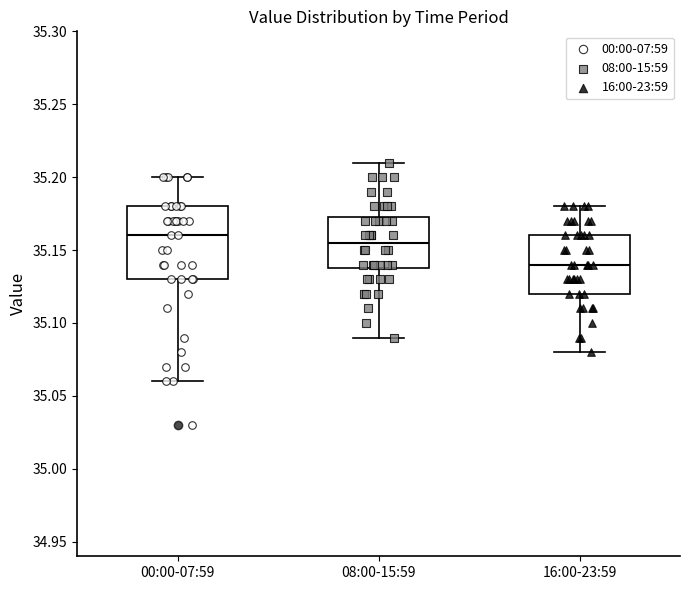

Reading left to right, read every box against the y-axis: the position of its median line, the range the box covers, and the ends of its whiskers. The values are not printed on the chart, so give them approximately, as read against the axis.

00:00-07:59: median 35.160, box 35.130 to 35.180, whiskers 35.060 to 35.200
08:00-15:59: median 35.155, box 35.140 to 35.175, whiskers 35.090 to 35.210
16:00-23:59: median 35.140, box 35.120 to 35.160, whiskers 35.080 to 35.180